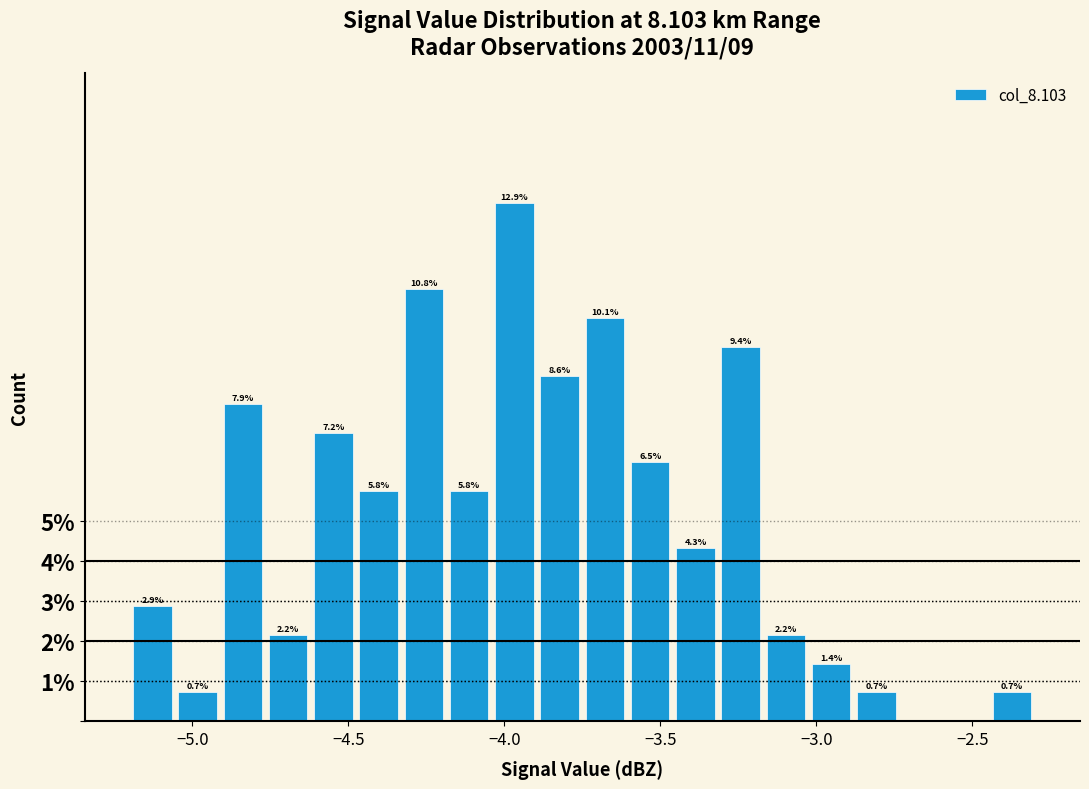

Read against the x-axis, roughly where is the centre of the tallest bar?

-3.95